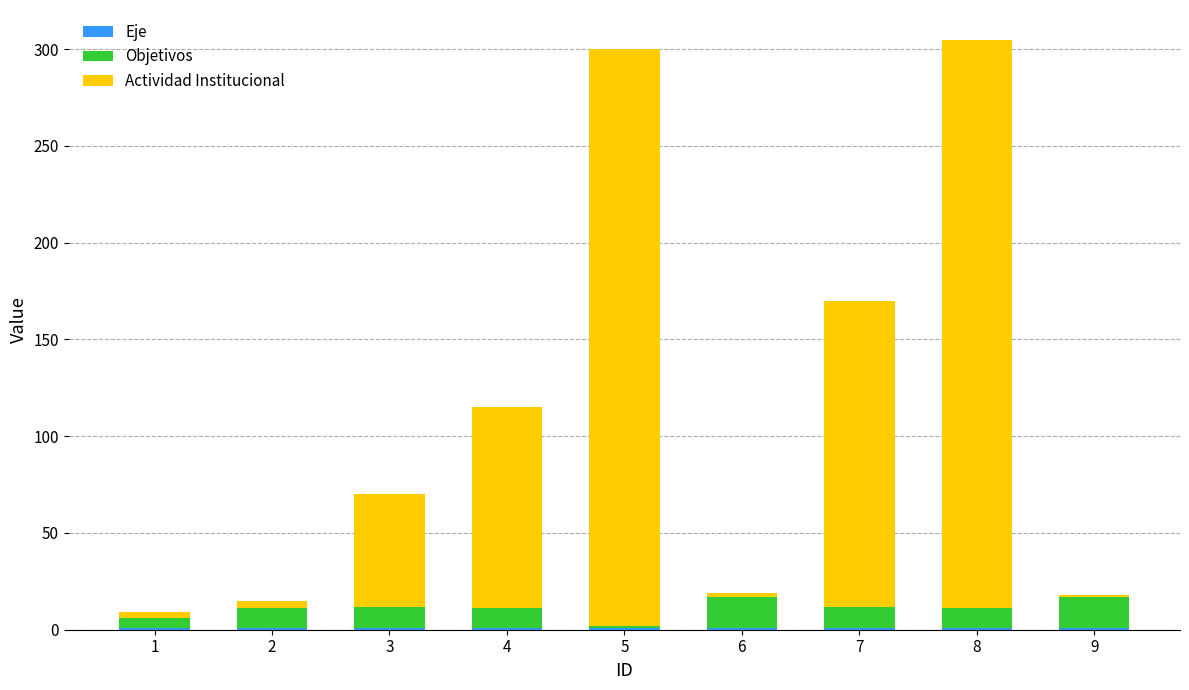

Where is Eje nearest to the value 1?

1